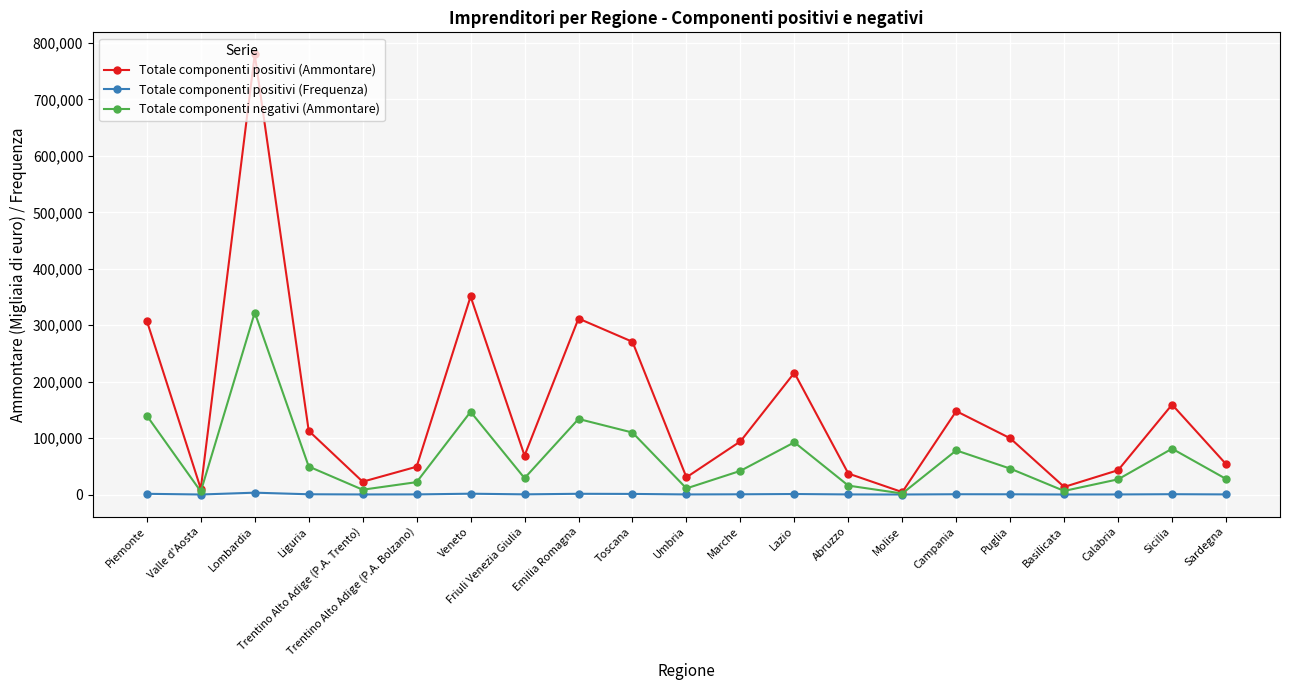

True or false: Totale componenti negativi (Ammontare) has more than 1 points higher than both neighbors.

True